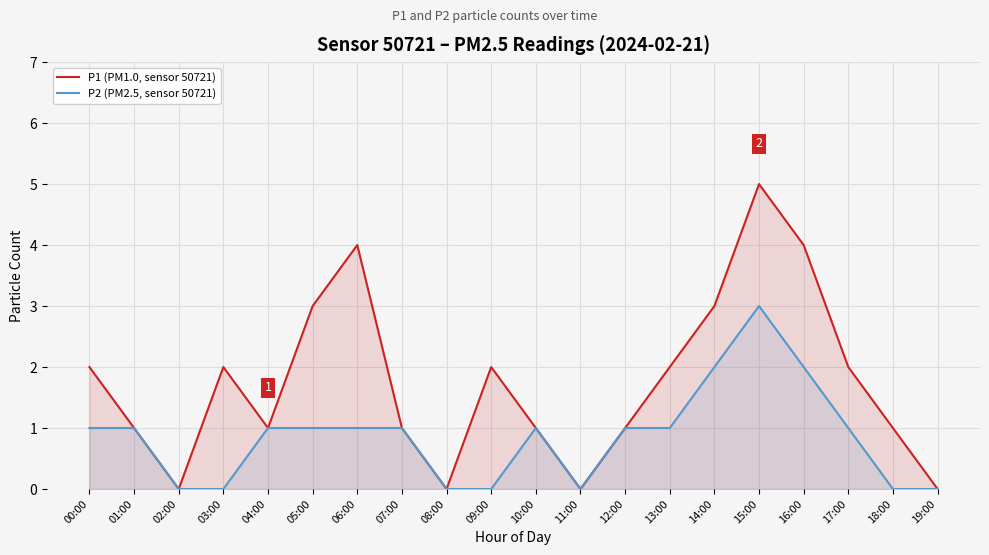

Between 01:00 and 12:00, which is larger?

01:00